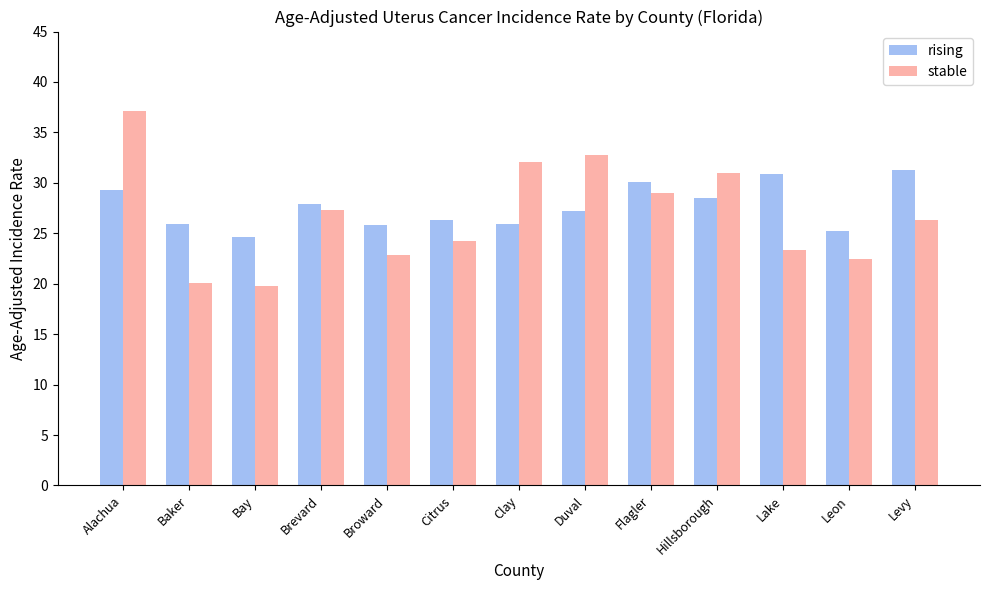

True or false: rising has a value of 13.6 at Levy.

False